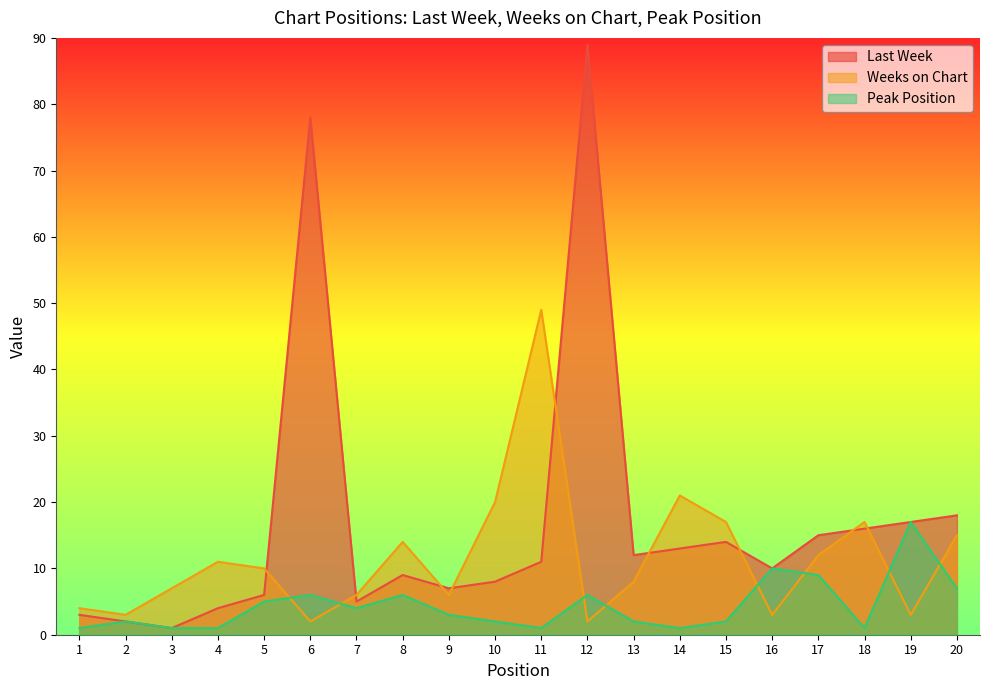

At which label does Peak Position first exceed 3?

5